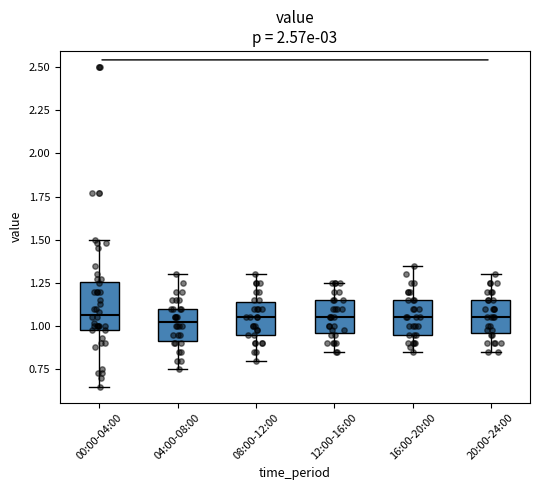

Where is the upper edge of the box for 16:00-20:00 on the y-axis? The values are not printed on the chart, so give them approximately, as read against the axis.

1.15